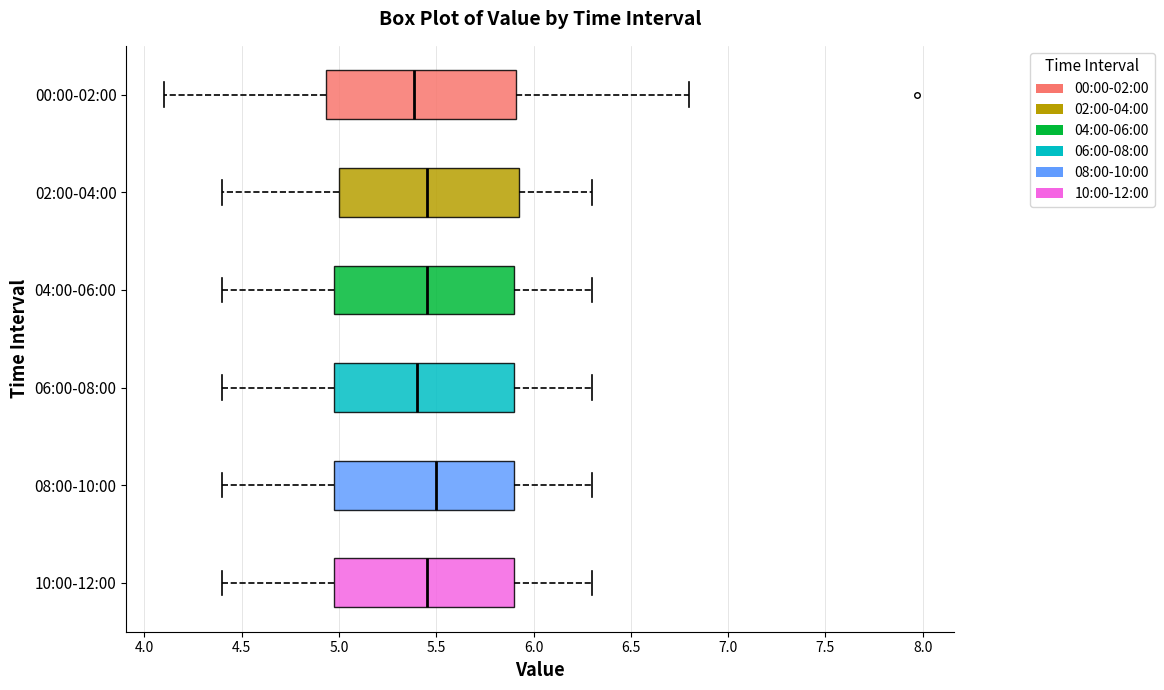

Reading bottom to top, read every box against the x-axis: the position of its median line, the range the box covers, and the ends of its whiskers. The values are not printed on the chart, so give them approximately, as read against the axis.

10:00-12:00: median 5.45, box 5.00 to 5.90, whiskers 4.40 to 6.30
08:00-10:00: median 5.50, box 5.00 to 5.90, whiskers 4.40 to 6.30
06:00-08:00: median 5.40, box 5.00 to 5.90, whiskers 4.40 to 6.30
04:00-06:00: median 5.45, box 5.00 to 5.90, whiskers 4.40 to 6.30
02:00-04:00: median 5.45, box 5.00 to 5.95, whiskers 4.40 to 6.30
00:00-02:00: median 5.40, box 4.95 to 5.90, whiskers 4.10 to 6.80